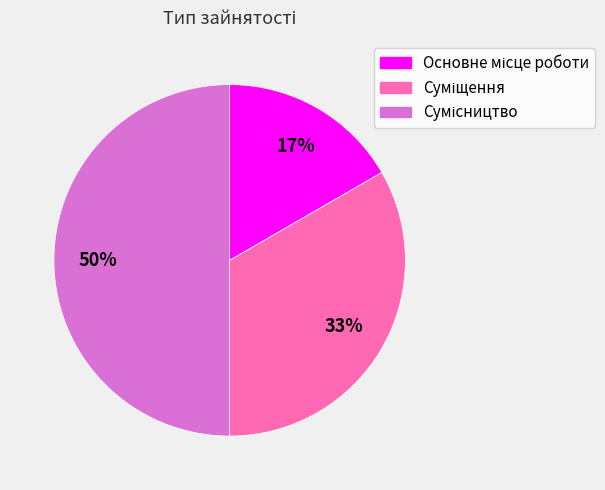

To the nearest percent, what is the difference between the largest and smallest slice percentages?

33%